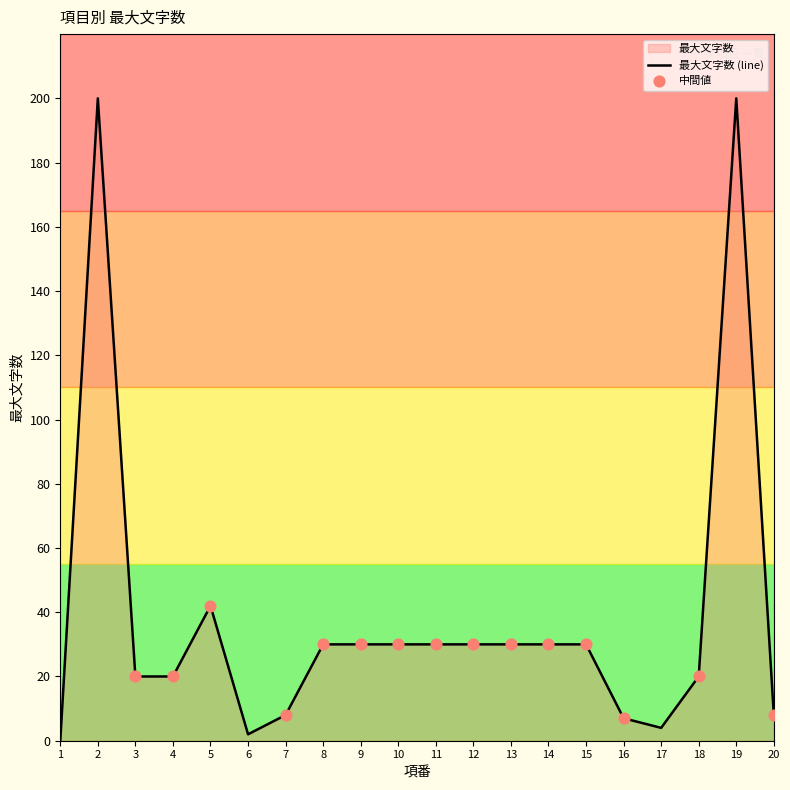

What is the ratio of the value at 16 to the value at 12?

0.2